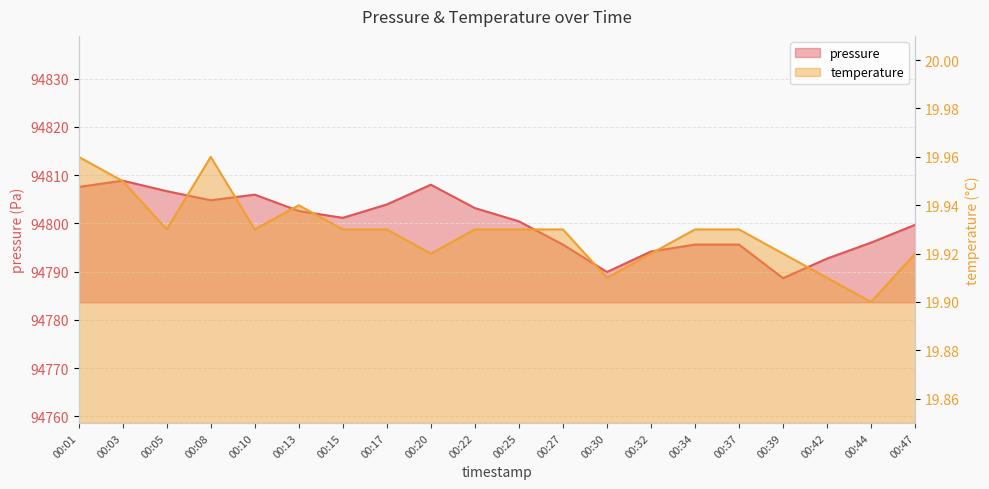

List the labels in order of temperature value, largest first.

00:01, 00:08, 00:03, 00:13, 00:05, 00:10, 00:15, 00:17, 00:22, 00:25, 00:27, 00:34, 00:37, 00:20, 00:32, 00:39, 00:47, 00:30, 00:42, 00:44